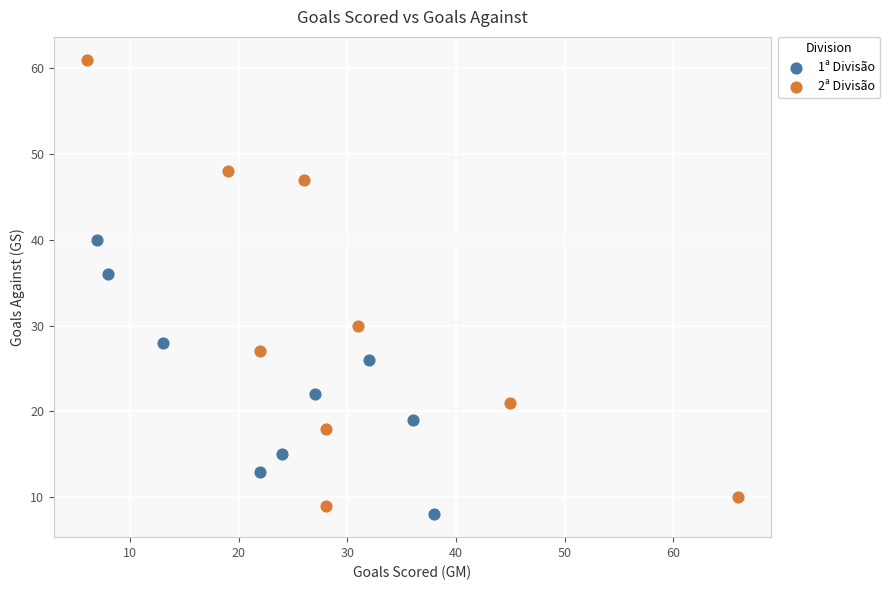

Which series has the largest Y range (max minus min)?

2ª Divisão